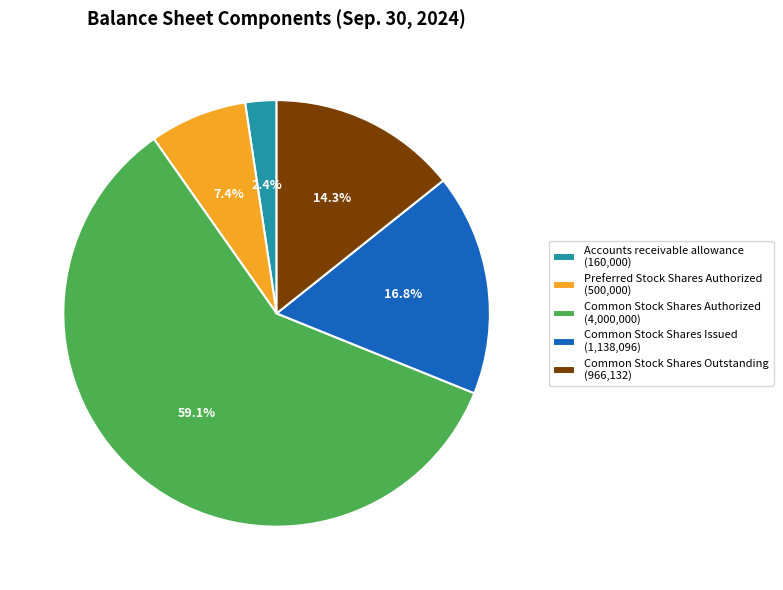

To the nearest percent, what portion does Common Stock Shares Issued represent?

17%